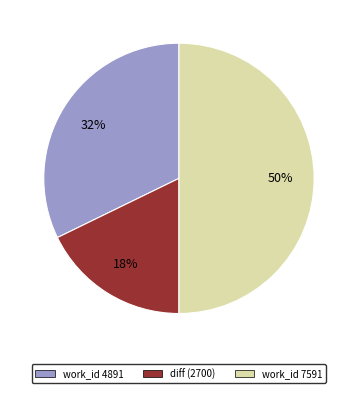

Is it true that diff (2700) is 18% of the pie?

True